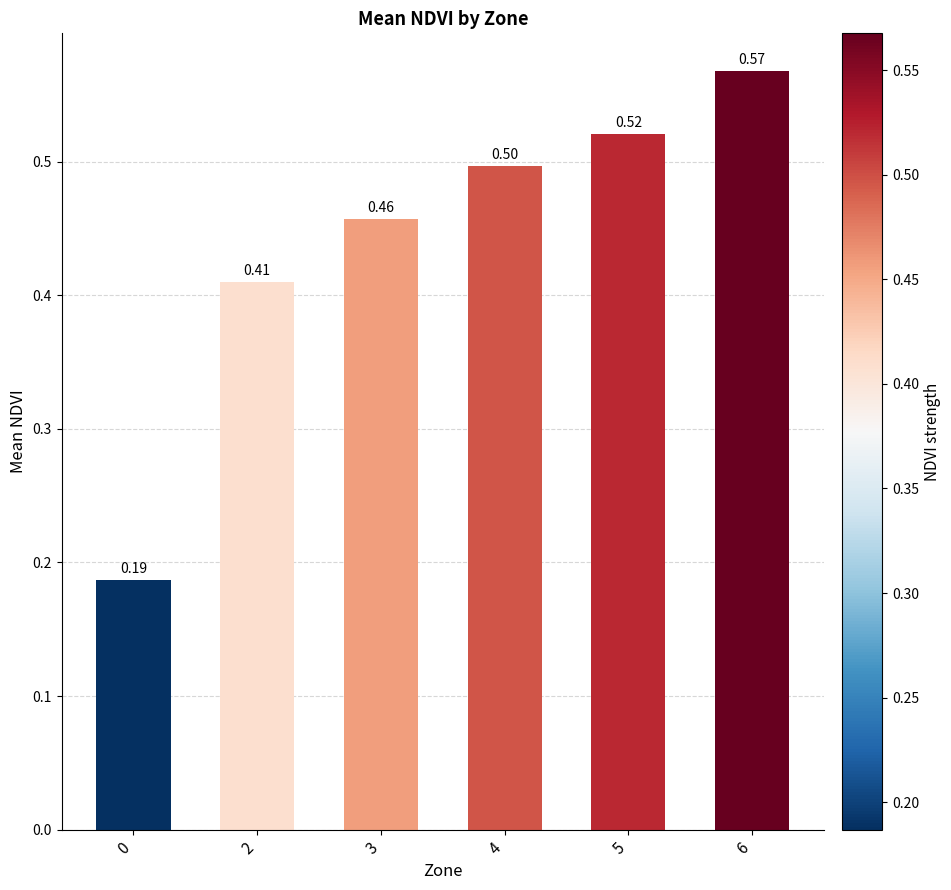

List the labels in order of value, largest first.

6, 5, 4, 3, 2, 0